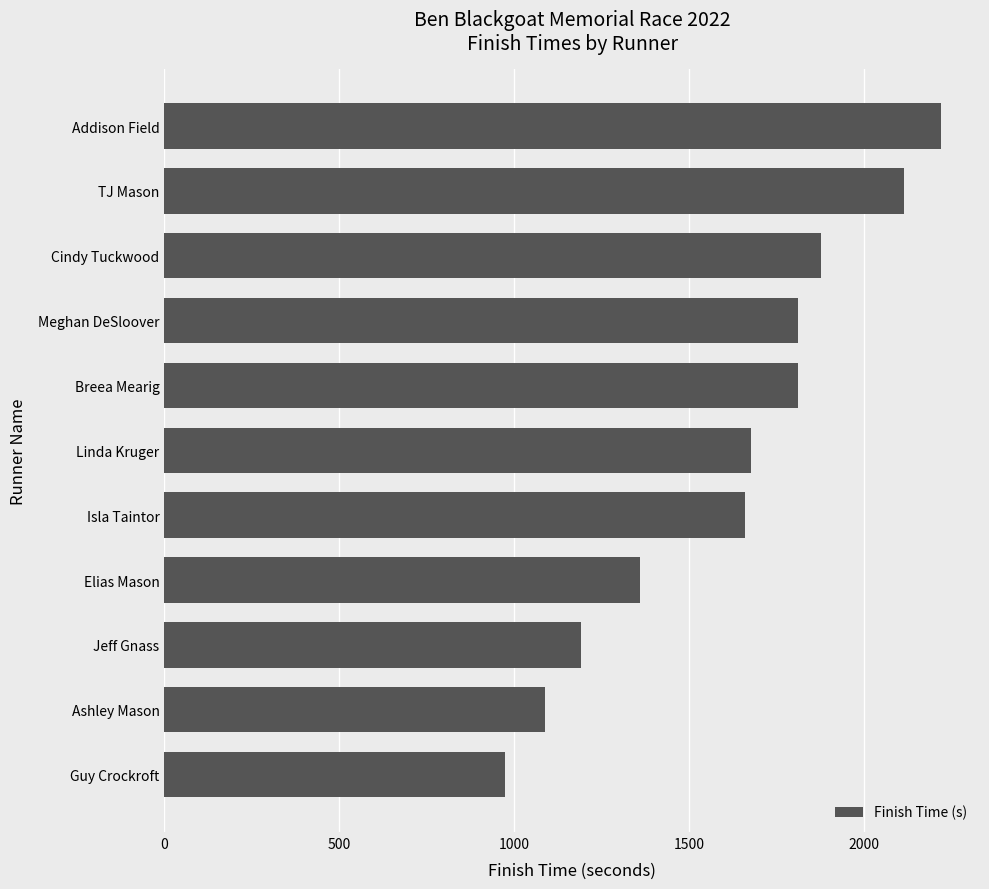

What is the average value?

1617